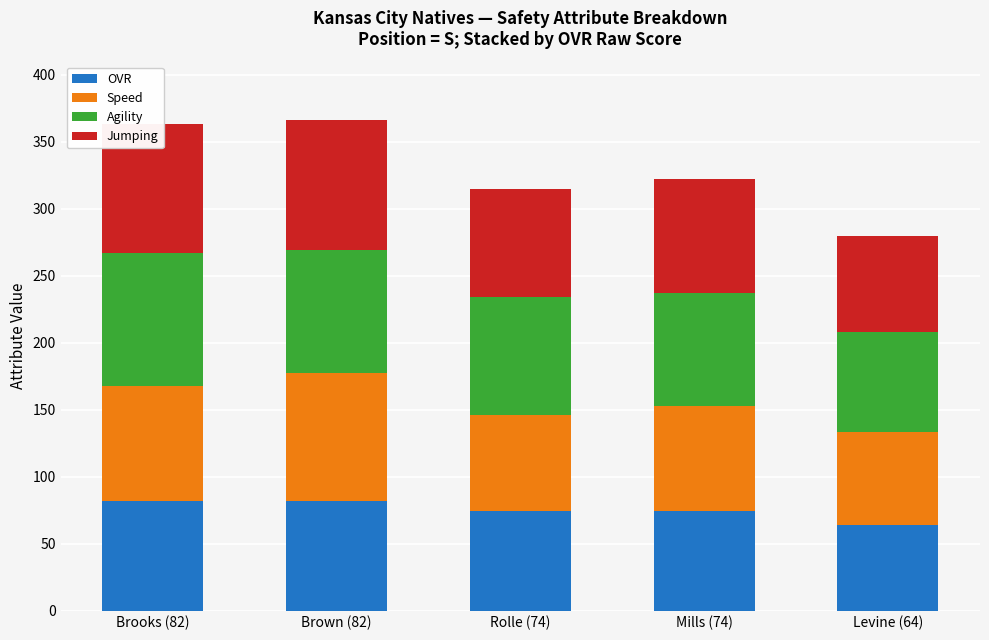

What is the highest value of the OVR series?

82